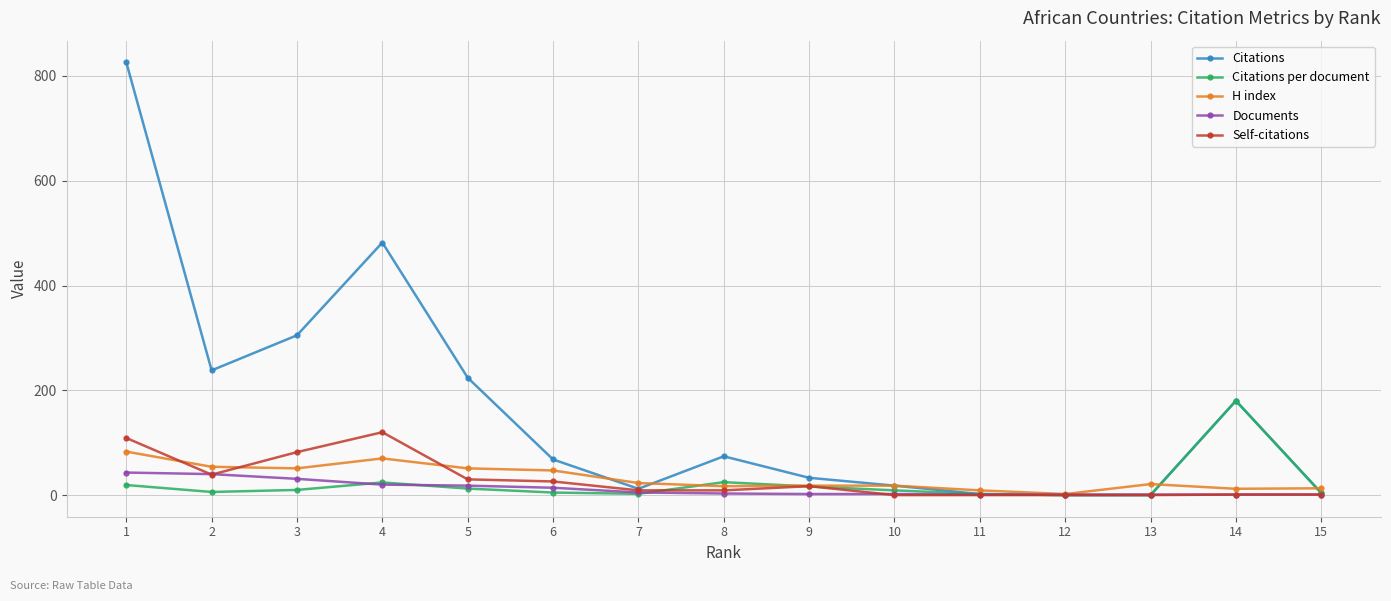

Which series has the largest range (max minus min)?

Citations